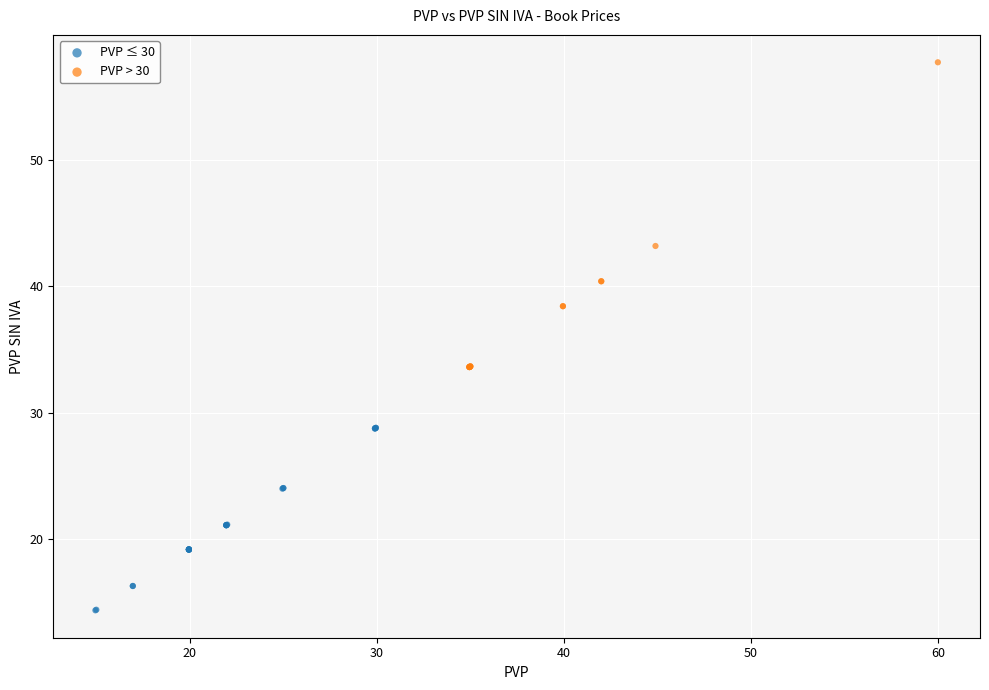

Which series contains the highest Y value?

PVP > 30